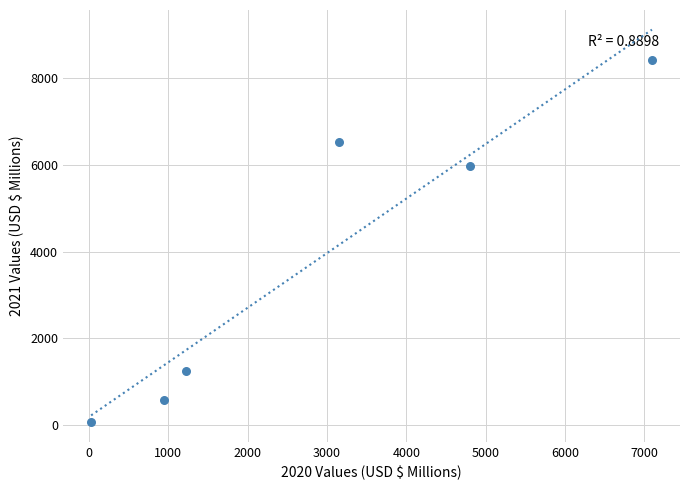

What is the average Y value?

3805